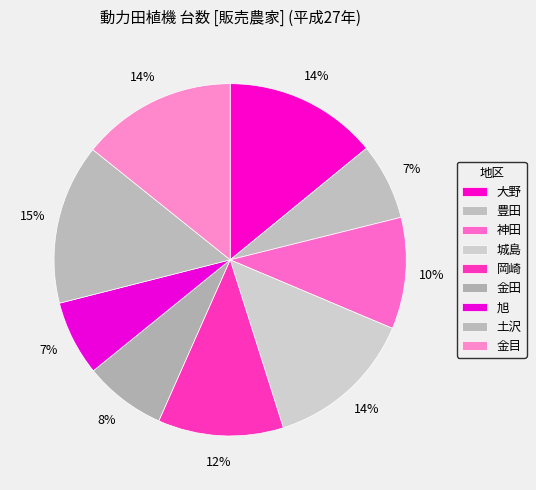

Count the number of slices in the pie.

9